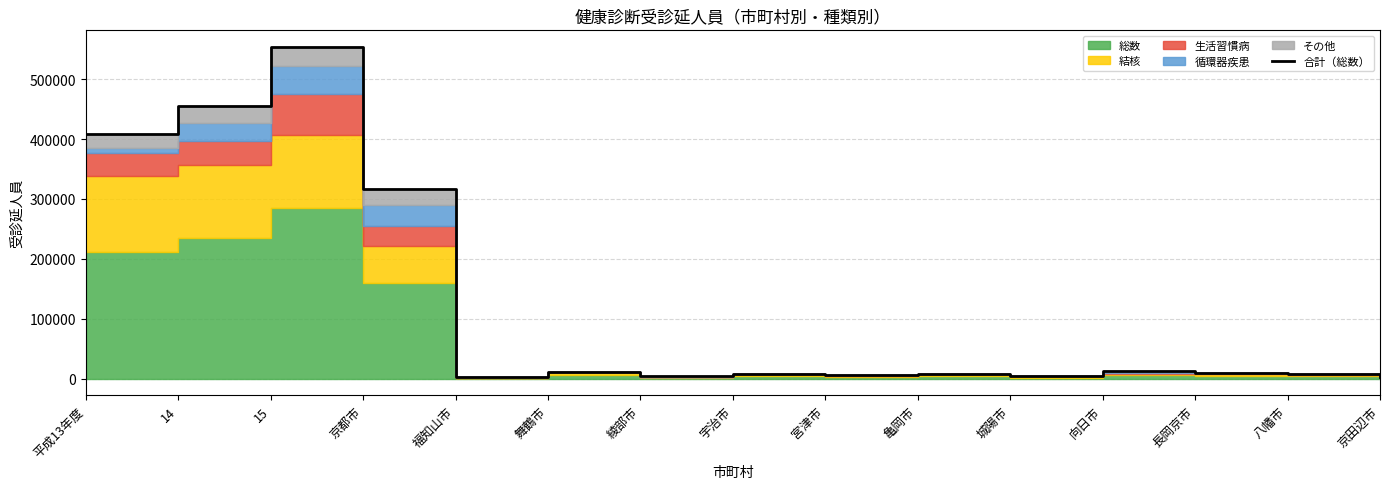

What is the label of the 9th point from the right?

綾部市